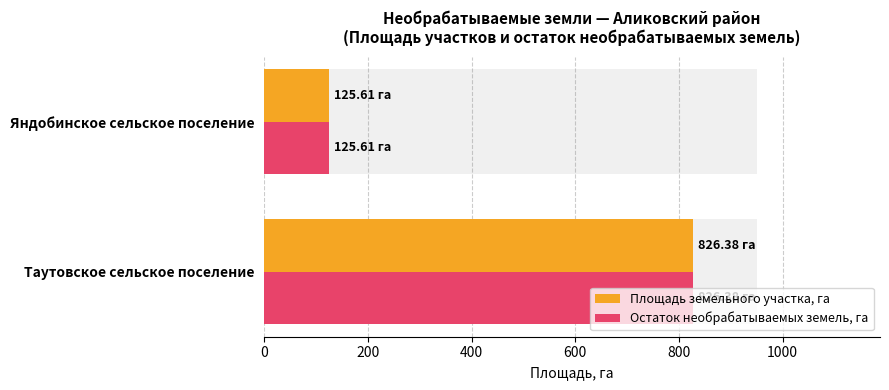

True or false: Площадь земельного участка, га has a value of 1457.3 at Таутовское сельское поселение.

False